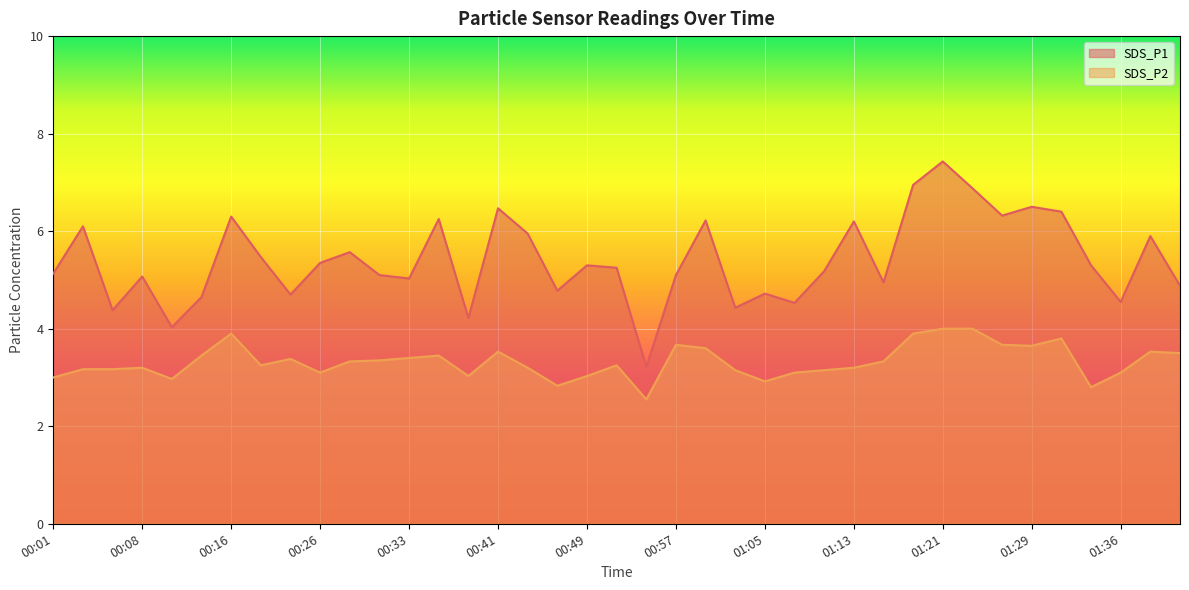

In SDS_P2, how many points are lower than both neighbors (excluding endpoints)?

9